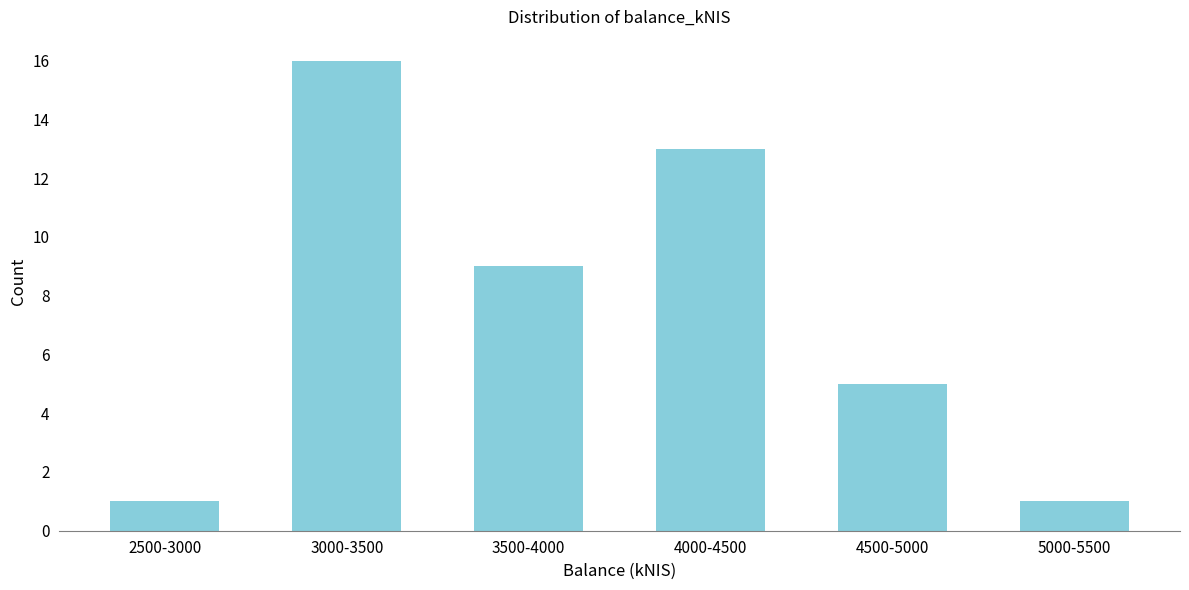

Reading left to right, what are all the values shown in this chart?

2500-3000=1	3000-3500=16	3500-4000=9	4000-4500=13	4500-5000=5	5000-5500=1